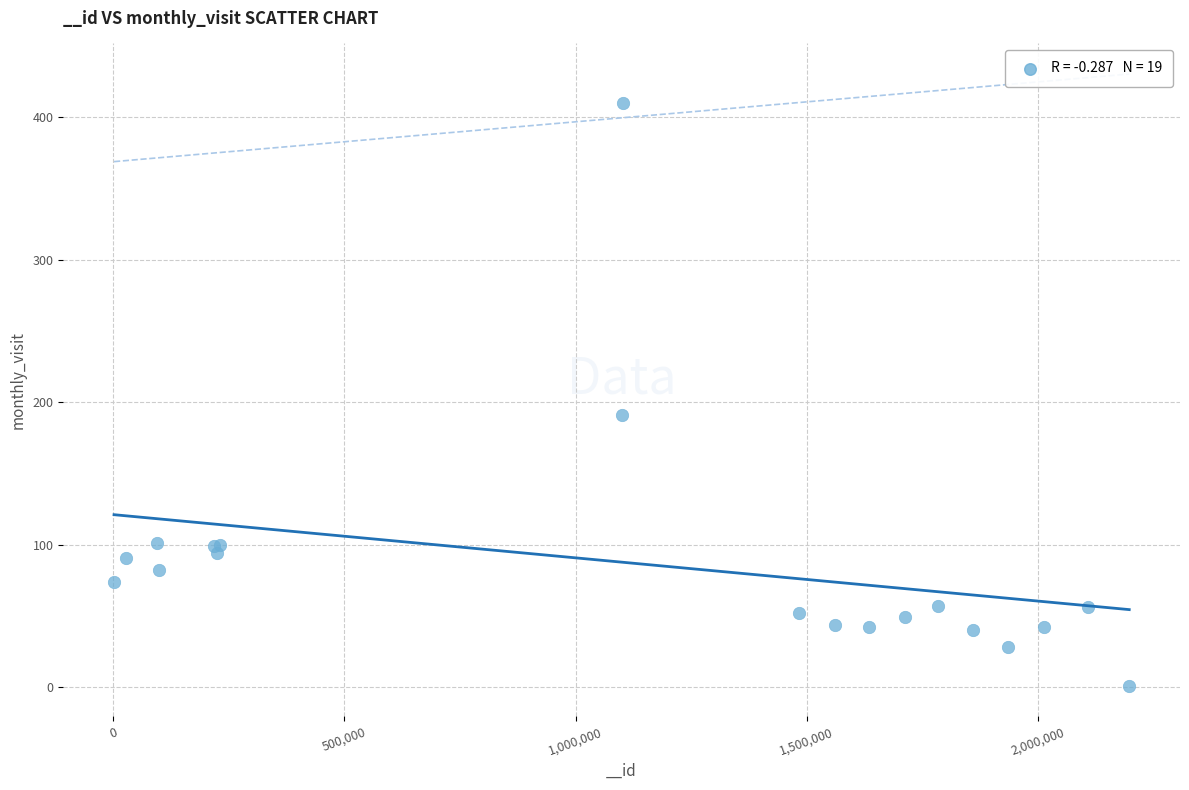

What Y value in the scatter plot is closest to 205?

191